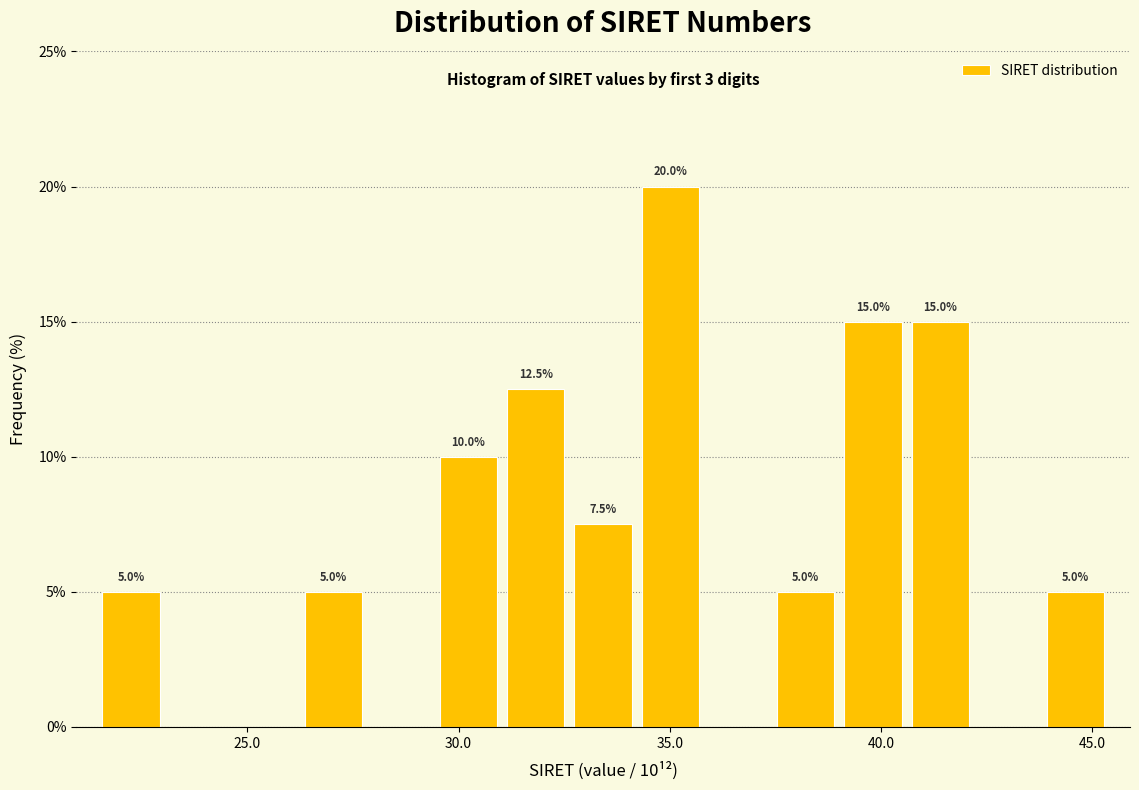

Read against the x-axis, roughly where is the centre of the tallest bar?

35.0